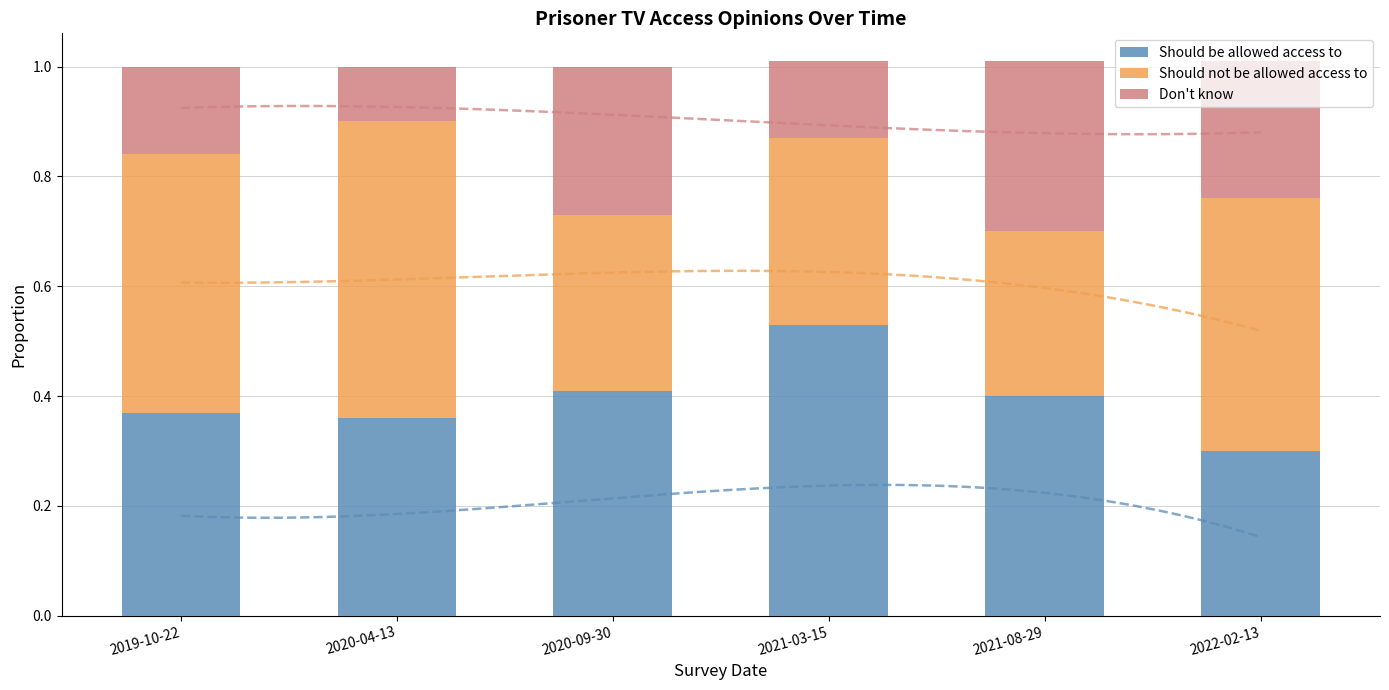

Rank the series by their maximum value, from highest to lowest.

Should not be allowed access to, Should be allowed access to, Don't know